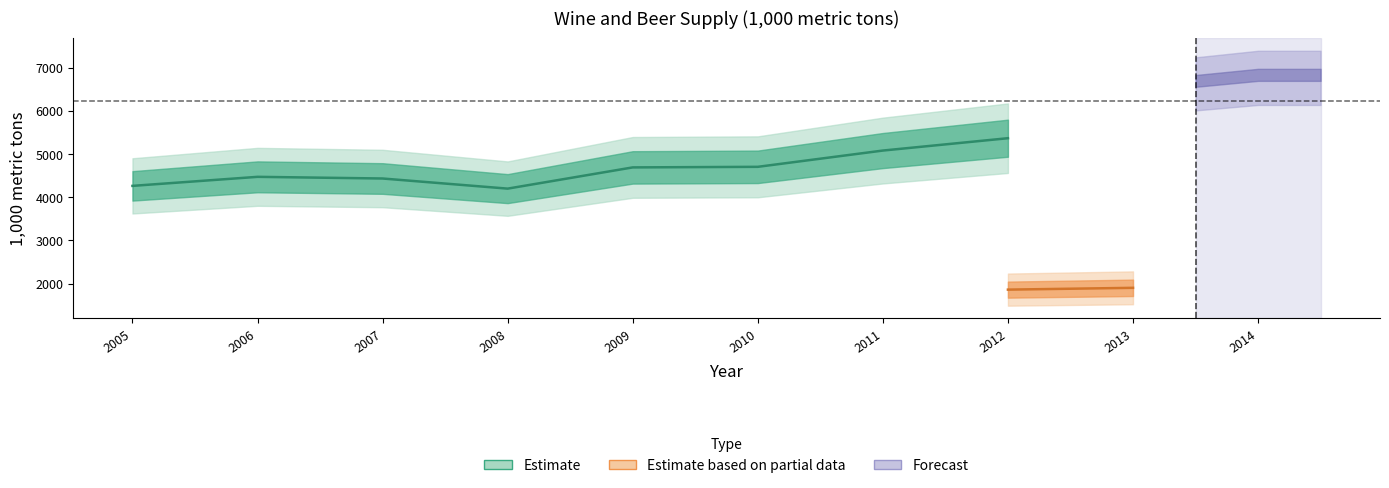

Does the chart have visible grid lines?

No